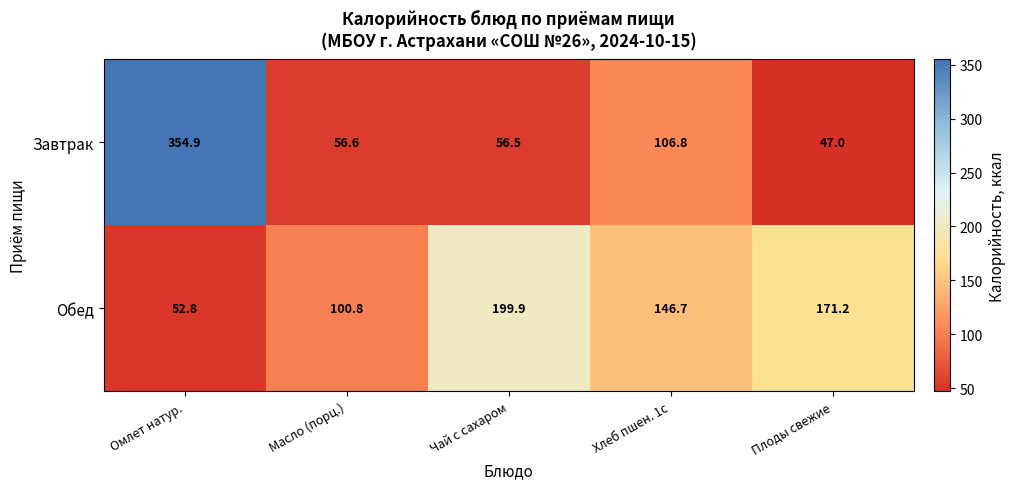

List the series in order of their overall mean, lowest first.

Завтрак, Обед